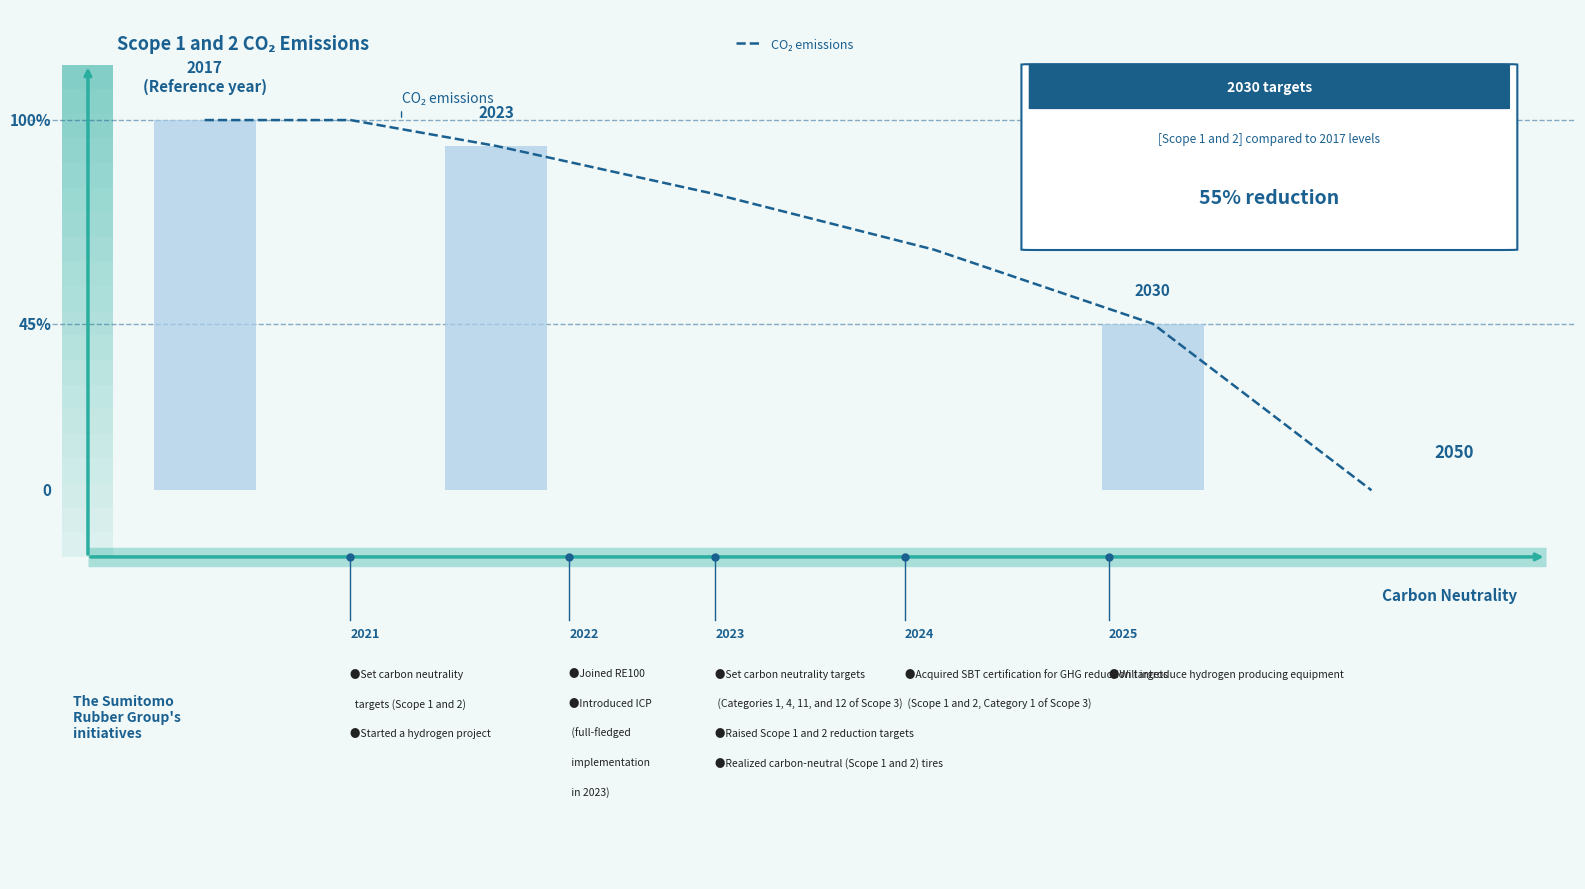

What is the change in value from 2 to 4?

-13